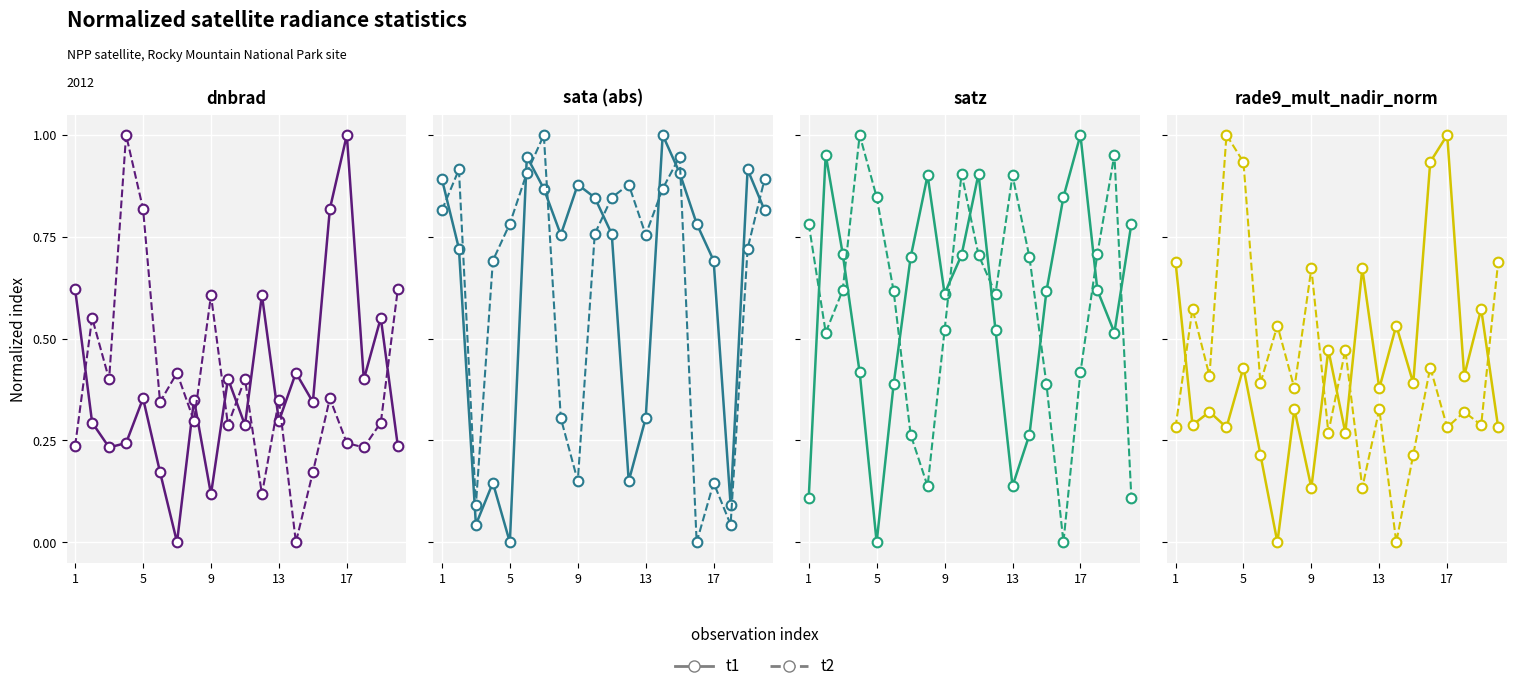

True or false: t1 has a value of 0.2 at 19.

False